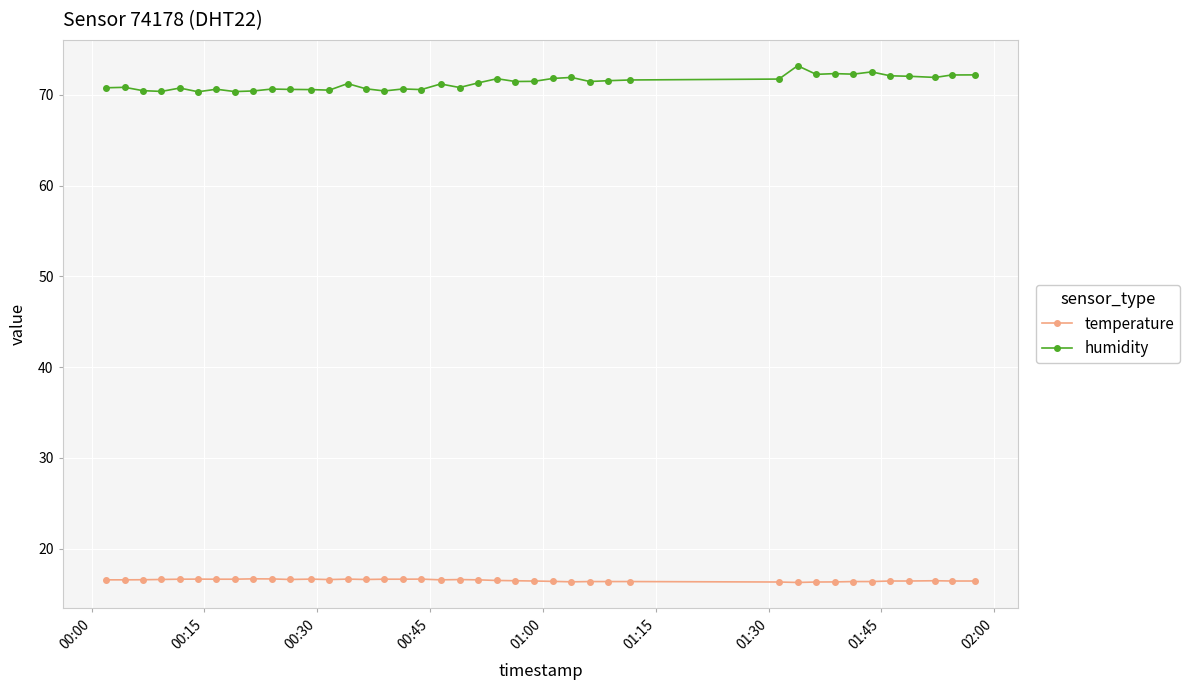

What is the value of the temperature point at the 31st from the left?

16.3